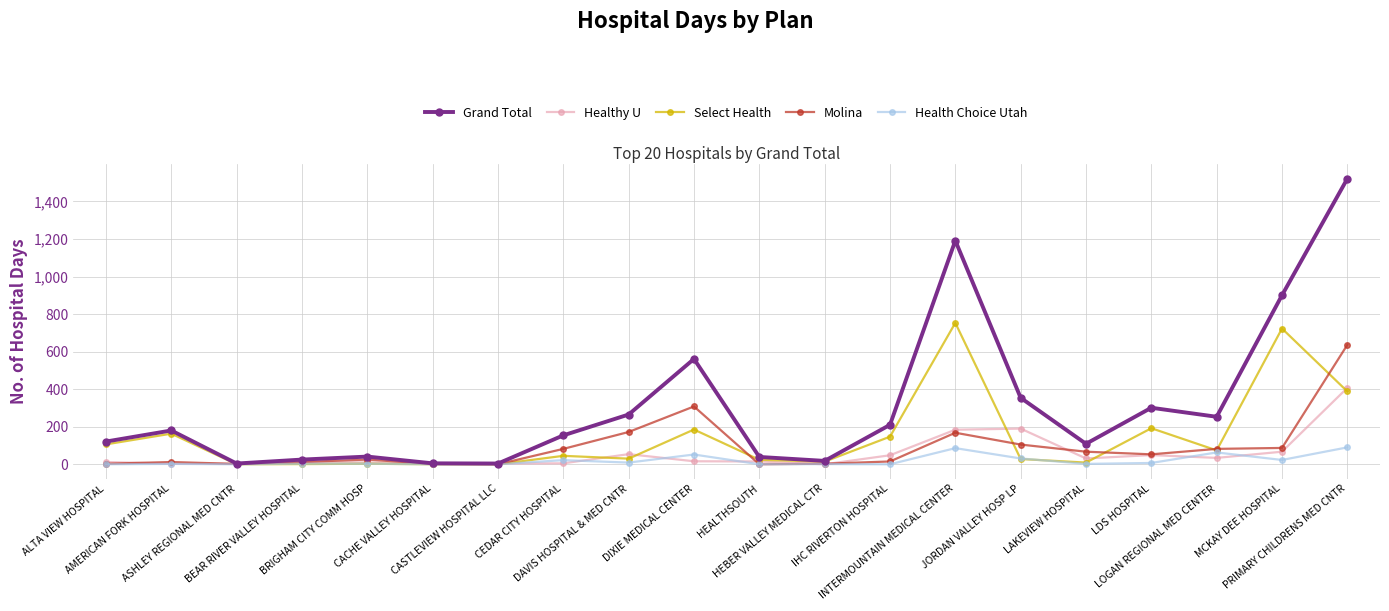

True or false: Molina and Select Health intersect in this chart.

True